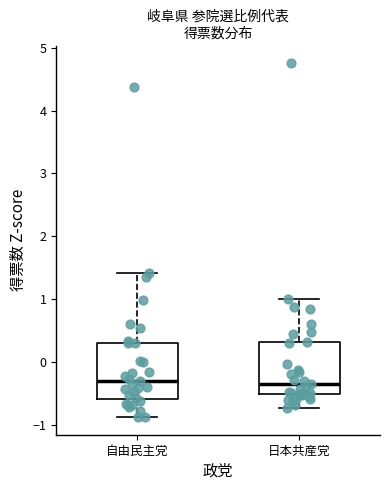

Where is the lower edge of the box for 日本共産党 on the y-axis? The values are not printed on the chart, so give them approximately, as read against the axis.

-0.5